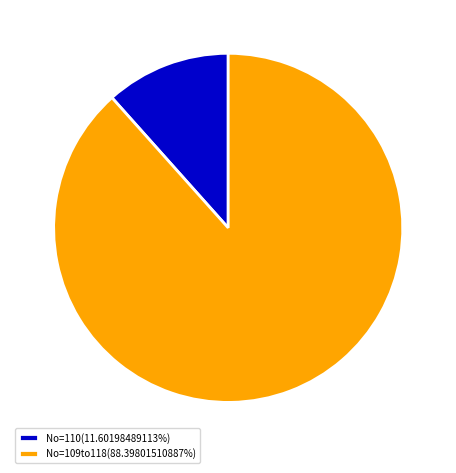

What is the ratio of the value at No=109to118(88.39801510887%) to the value at No=110(11.60198489113%)?

7.6